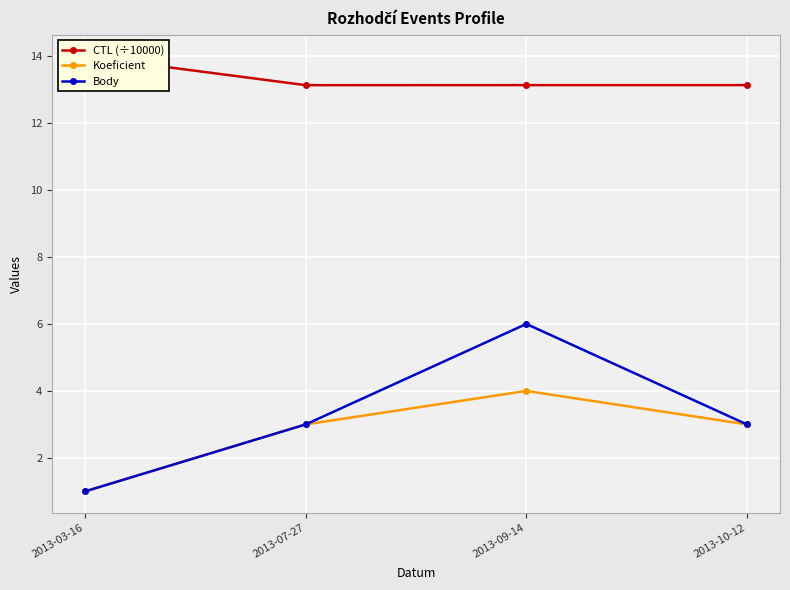

Rank the series by their maximum value, from highest to lowest.

CTL (÷10000), Body, Koeficient